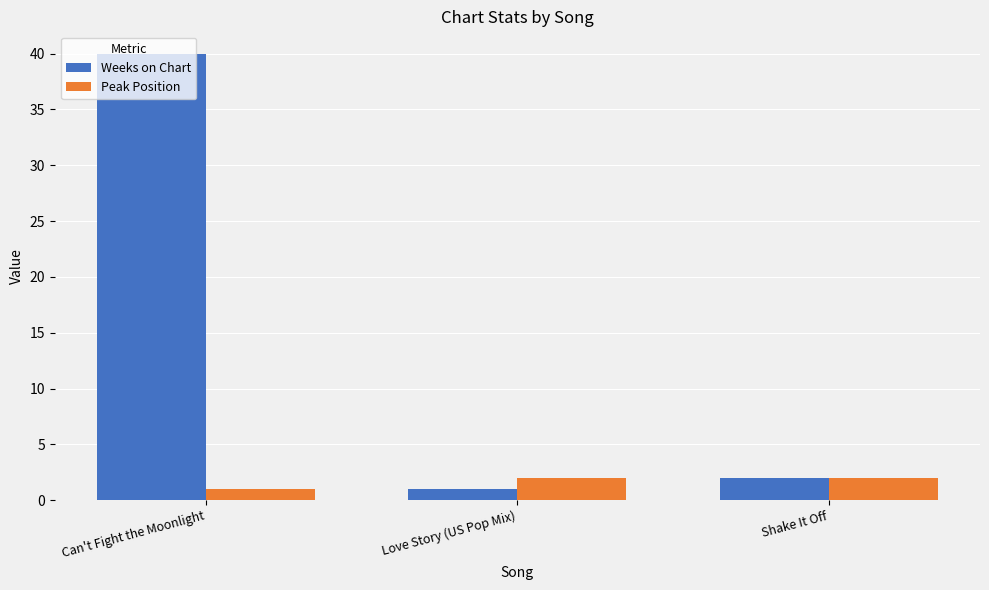

Is it true that Peak Position equals 2 at Love Story (US Pop Mix)?

True